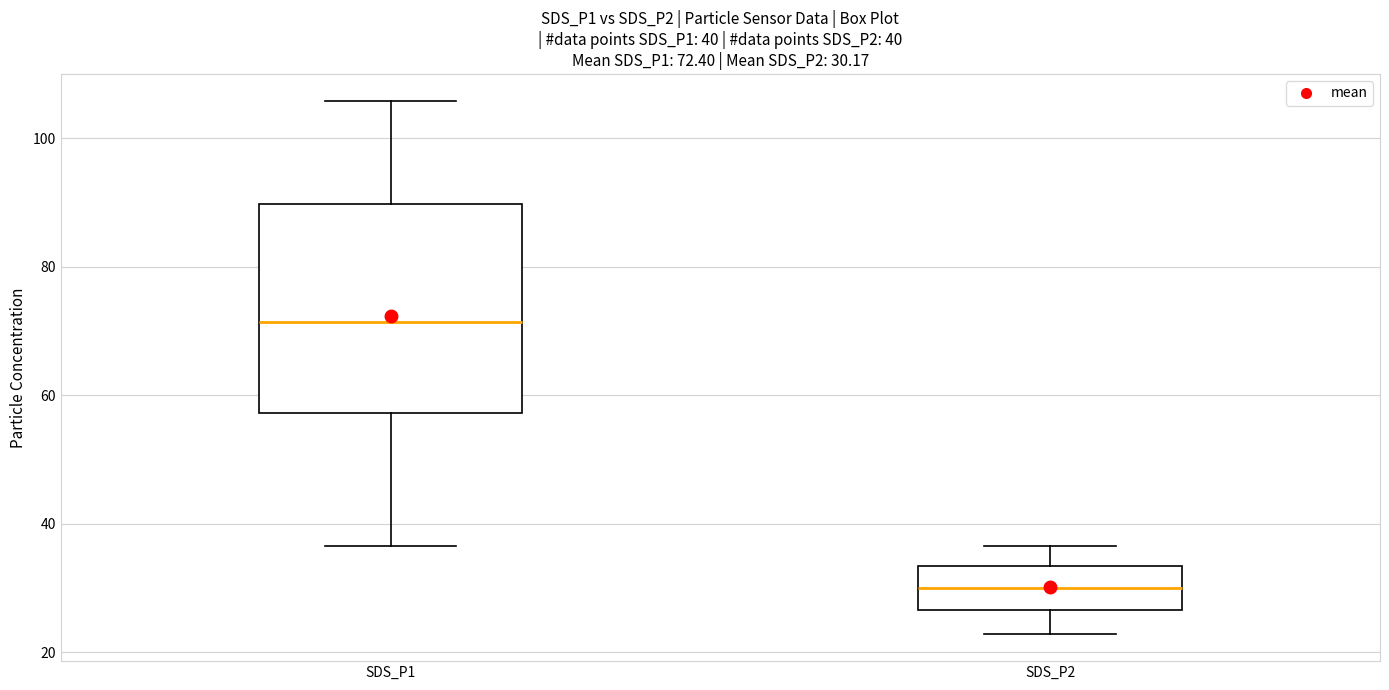

Comparing the boxes themselves (not the whiskers), which one is the tallest?

SDS_P1